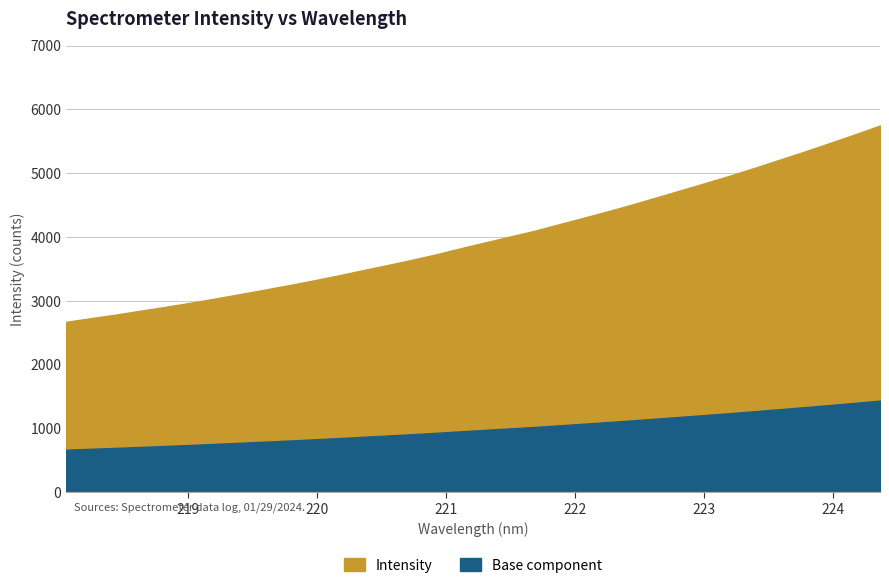

Is it true that the value at 220.5444 is 3560.5?

True